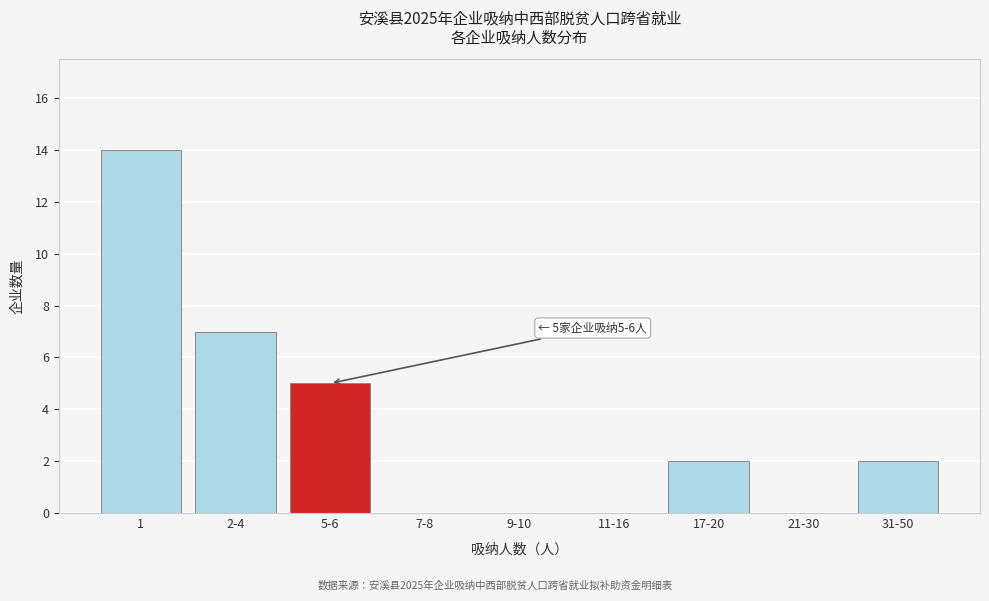

Reading left to right, extract all data points from this chart.

1=14	2-4=7	5-6=5	7-8=0	9-10=0	11-16=0	17-20=2	21-30=0	31-50=2